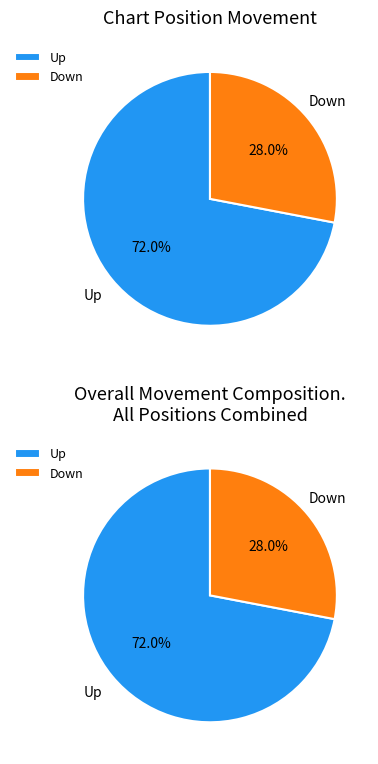

How many segments does this pie chart have?

2